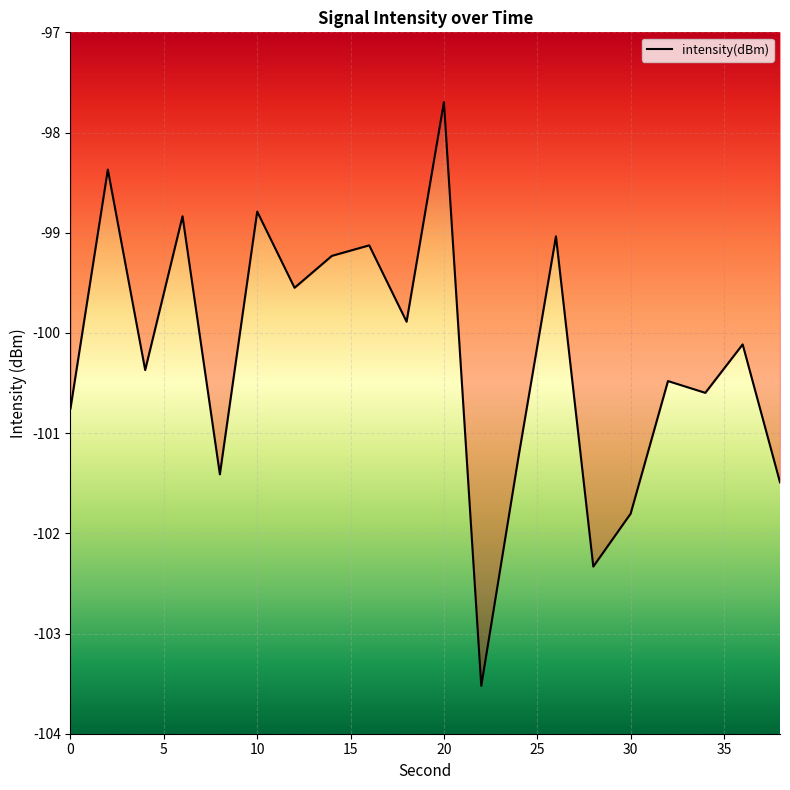

True or false: there are more than 2 points higher than both neighbors.

True